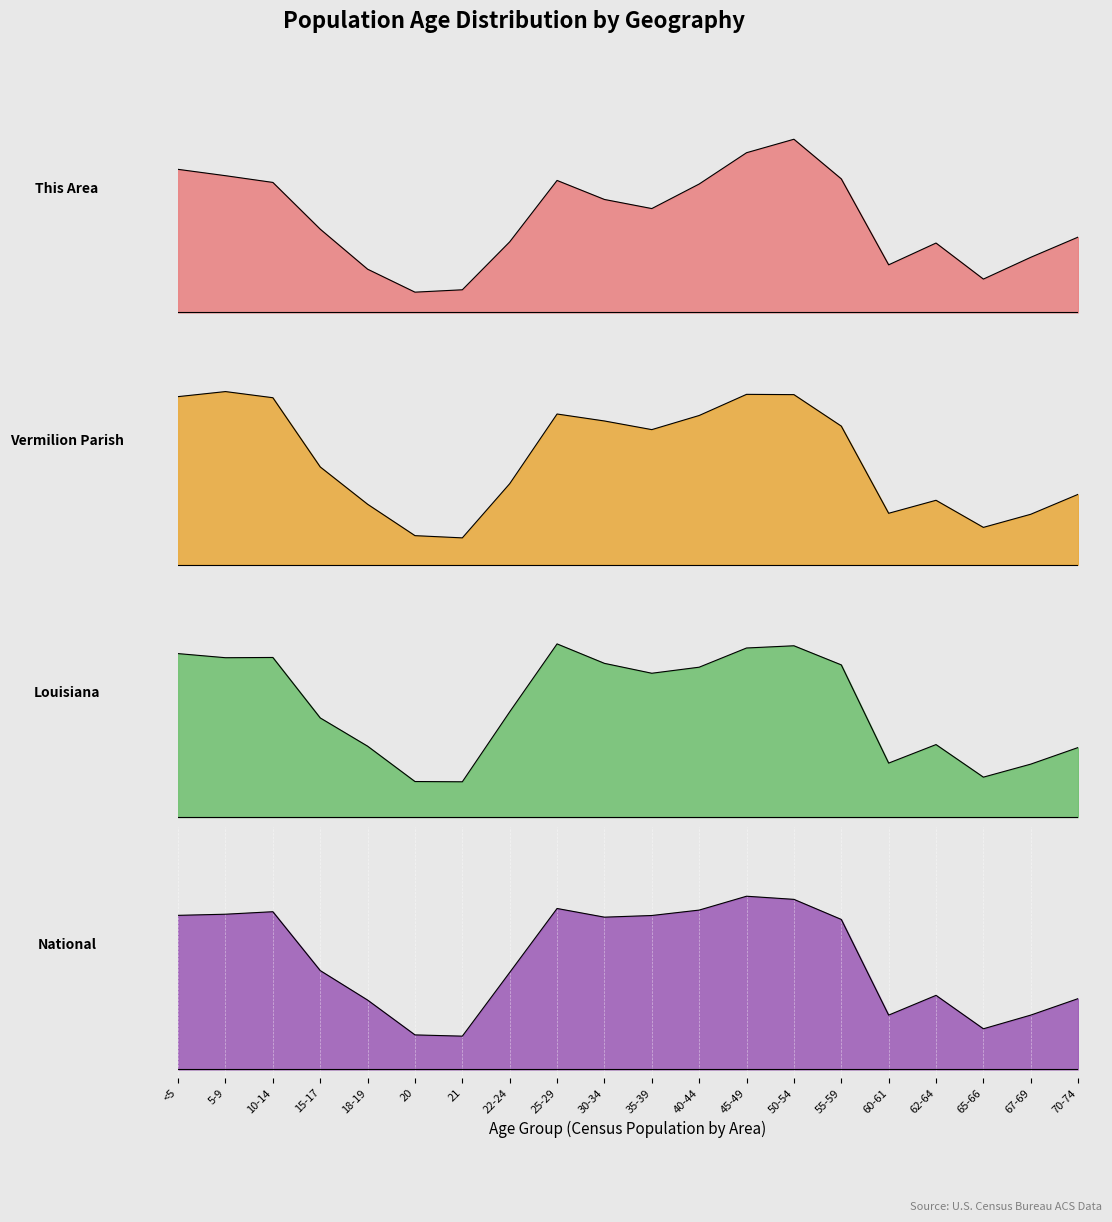

How many lines are shown in the chart?

4